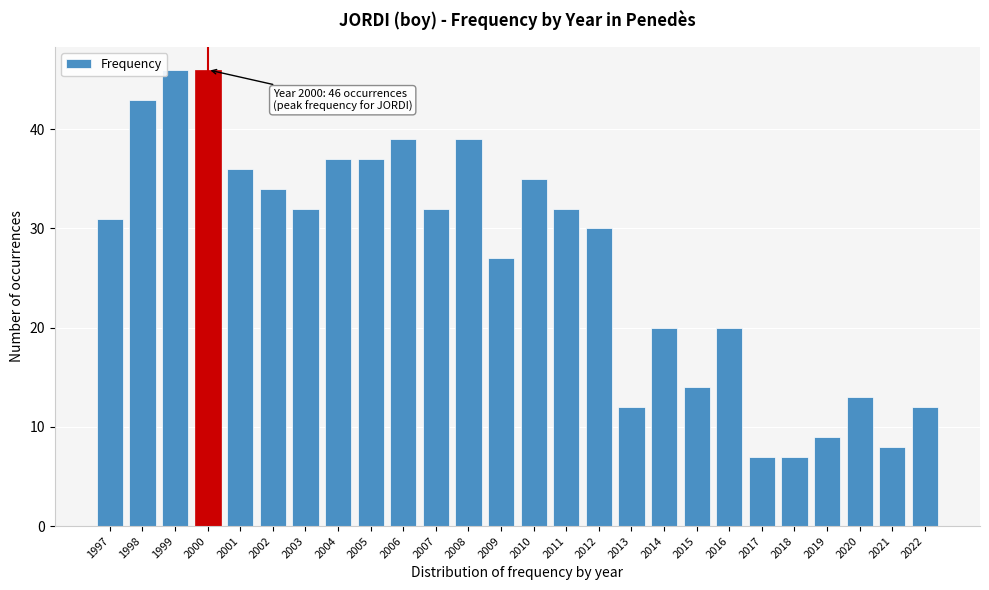

Reading left to right, what are all the values shown in this chart?

1997=31	1998=43	1999=46	2000=46	2001=36	2002=34	2003=32	2004=37	2005=37	2006=39	2007=32	2008=39	2009=27	2010=35	2011=32	2012=30	2013=12	2014=20	2015=14	2016=20	2017=7	2018=7	2019=9	2020=13	2021=8	2022=12